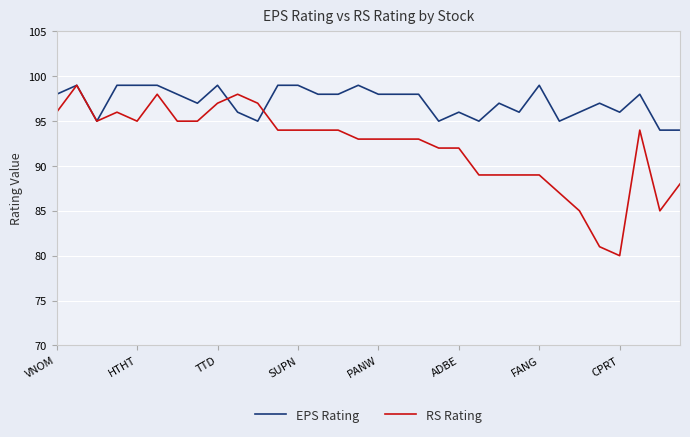

What is the highest value of the EPS Rating series?

99